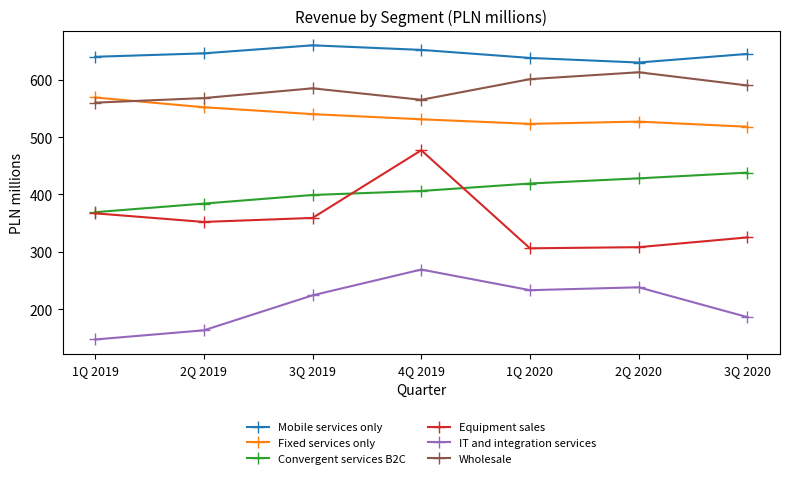

What is the sum of the IT and integration services values at 4Q 2019 and 2Q 2019?

432